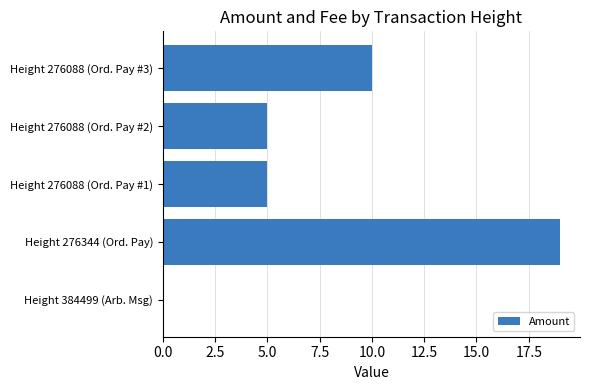

How many data points does each series have?

5